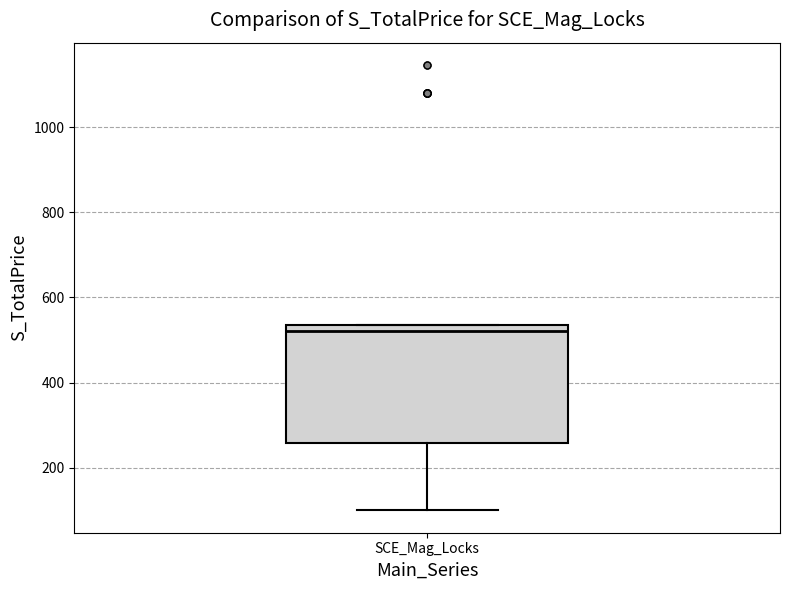

Read this box plot against the y-axis: the position of the median line, the range covered by the box, and the ends of both whiskers. The values are not printed on the chart, so give them approximately, as read against the axis.

median 520, box 260 to 540, whiskers 100 to 540